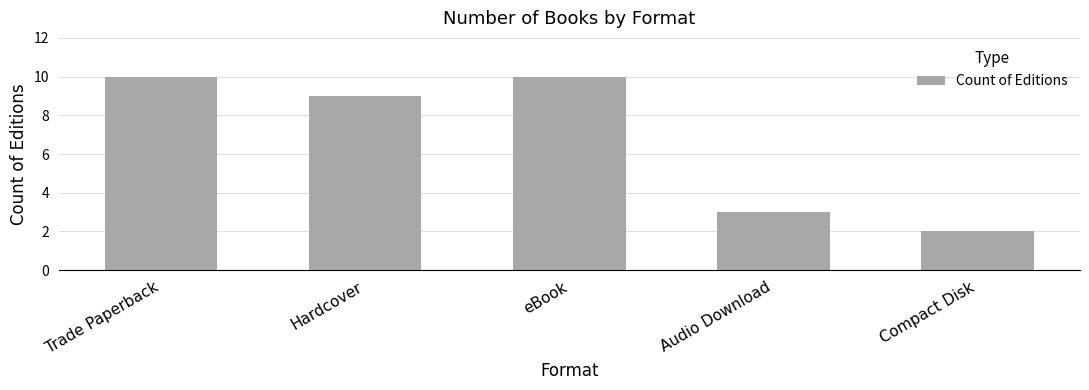

What is the difference between the second highest and second lowest values?

7